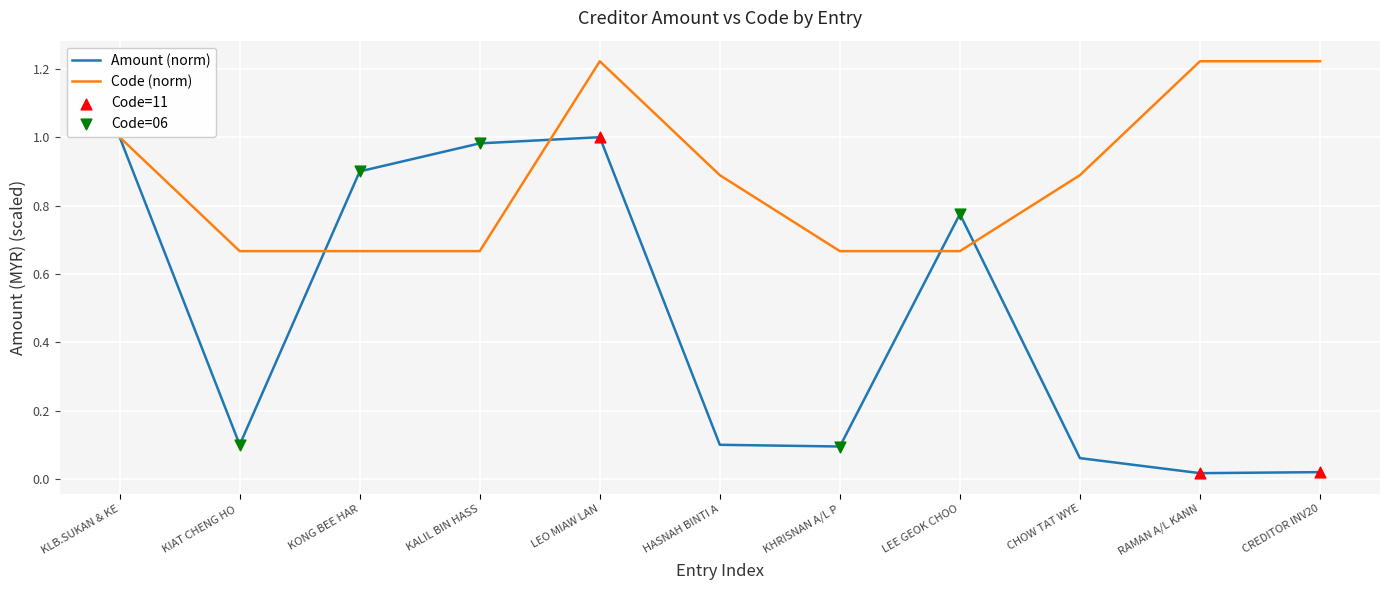

At how many categories does at least one series exceed 0?

11